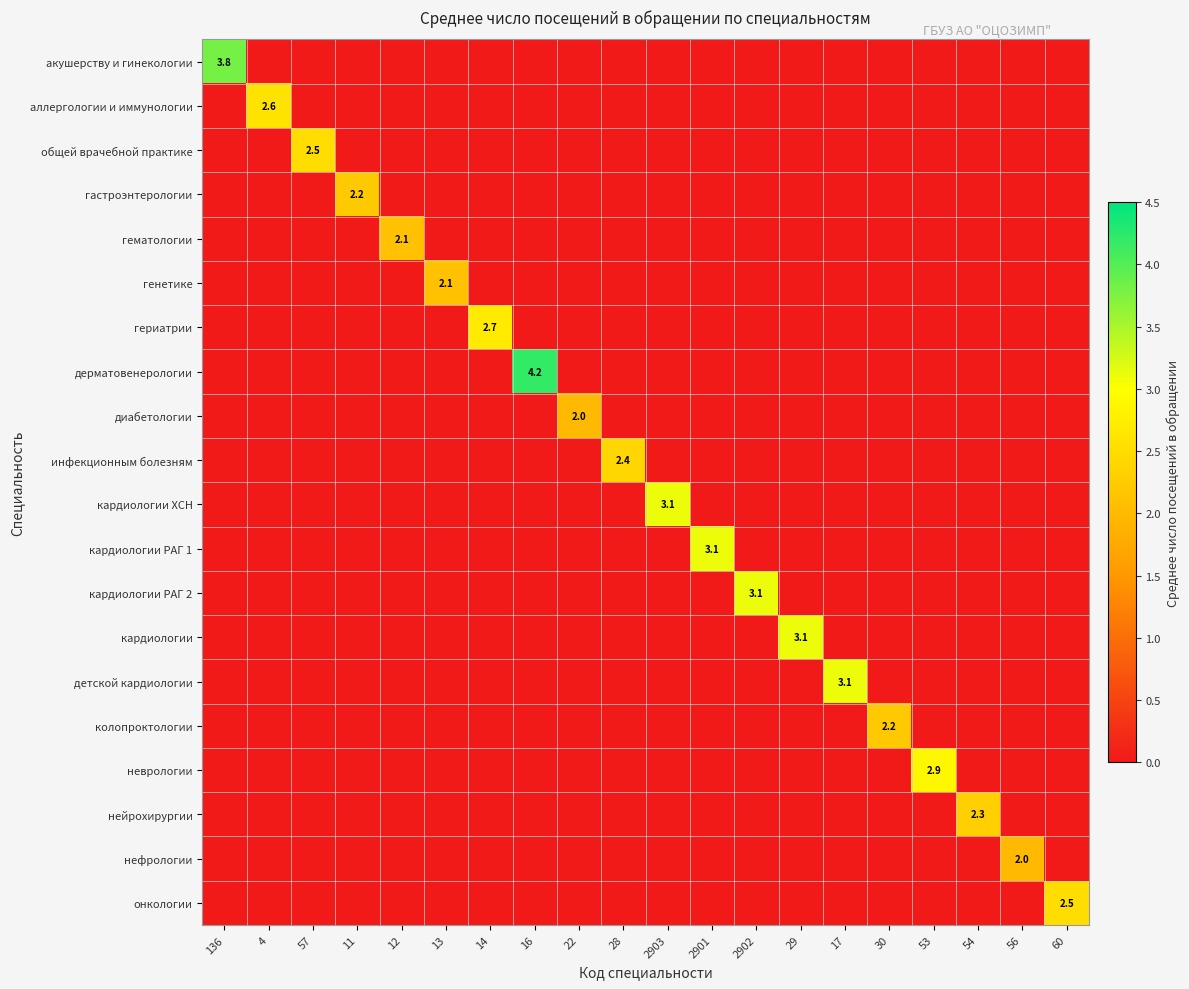

At how many categories does at least one series exceed 3?

7